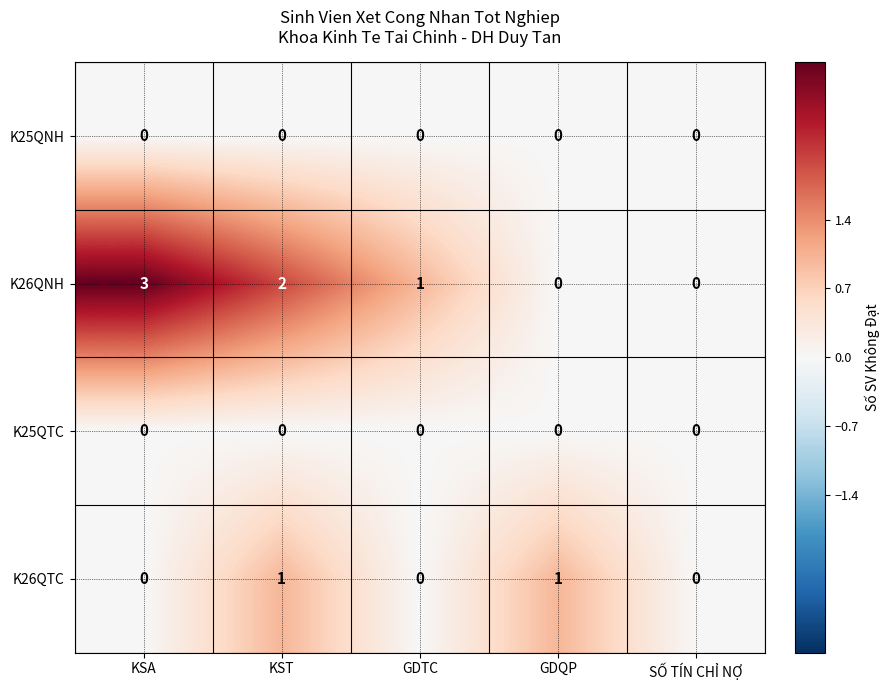

What is the total value across all series at KSA?

3